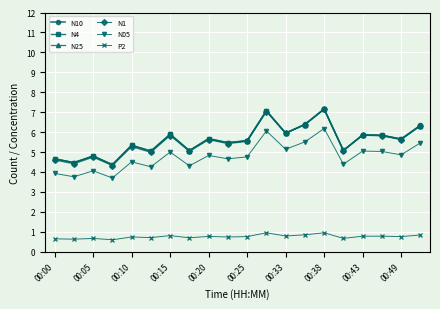

In N25, how many points are higher than both neighbors (excluding endpoints)?

7